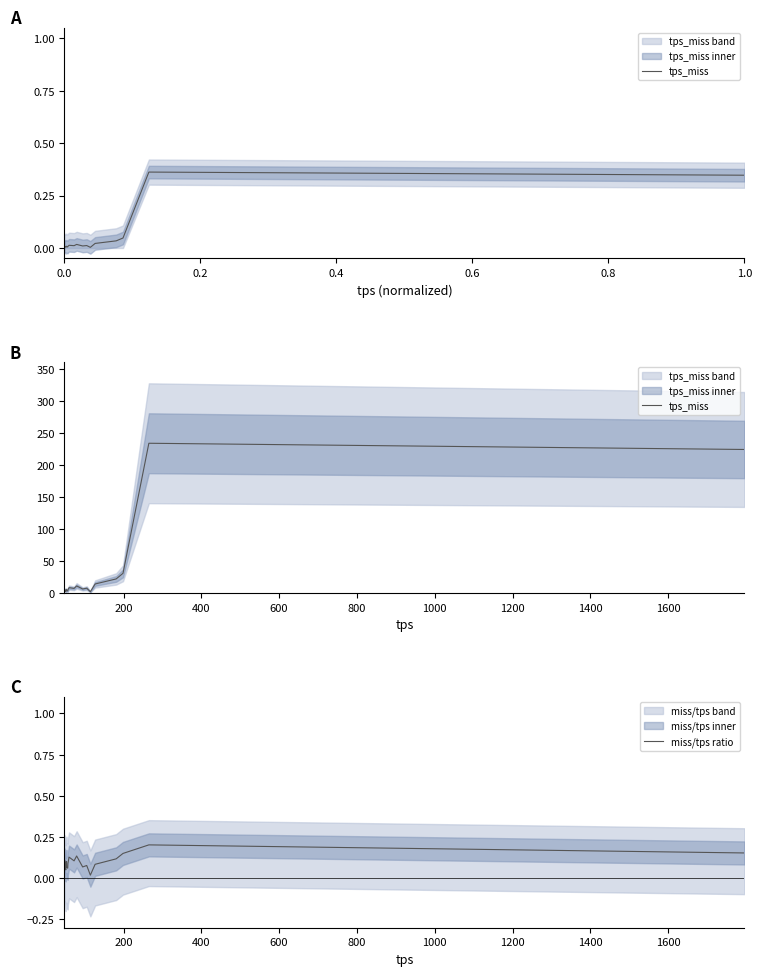

How many interior local valleys does the tps_miss series have?

5